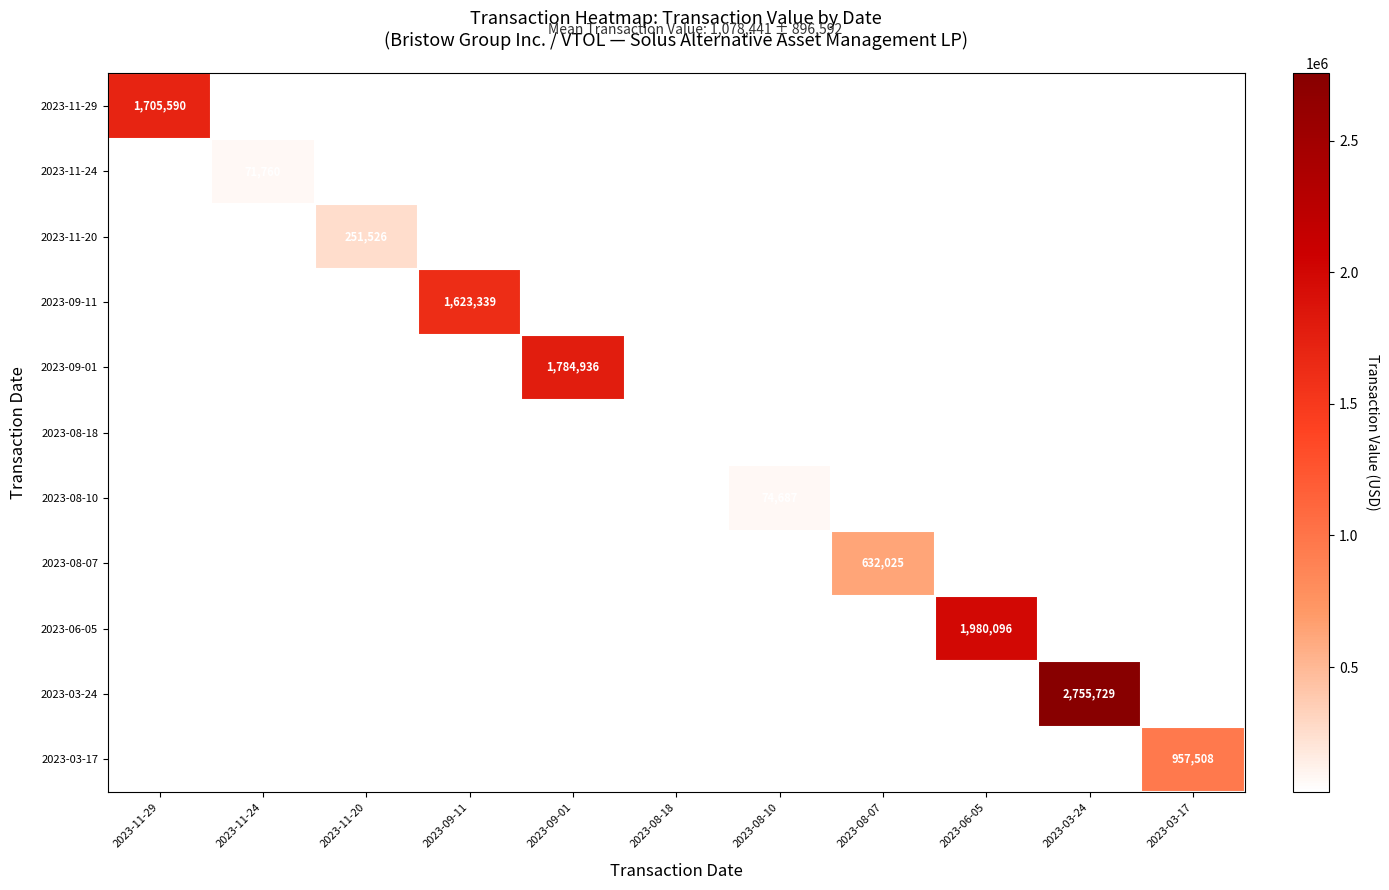

How many series are shown in this chart?

11